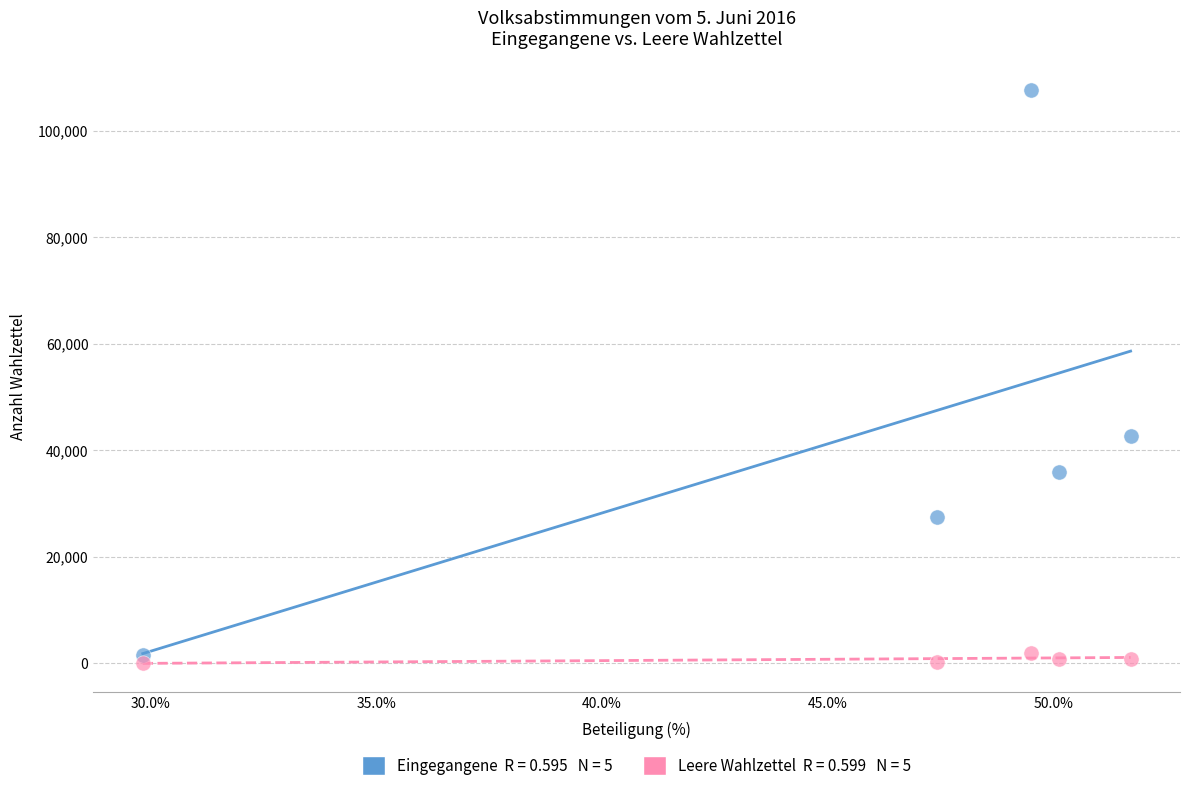

Across all data points, what is the range of Y values (max minus min)?

107673